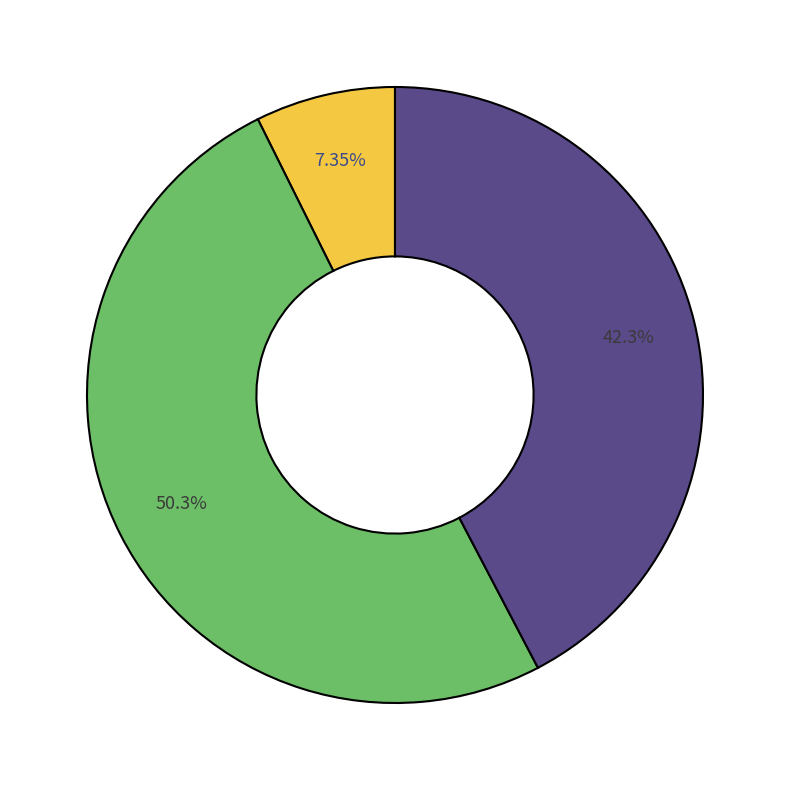

How many segments does this pie chart have?

3